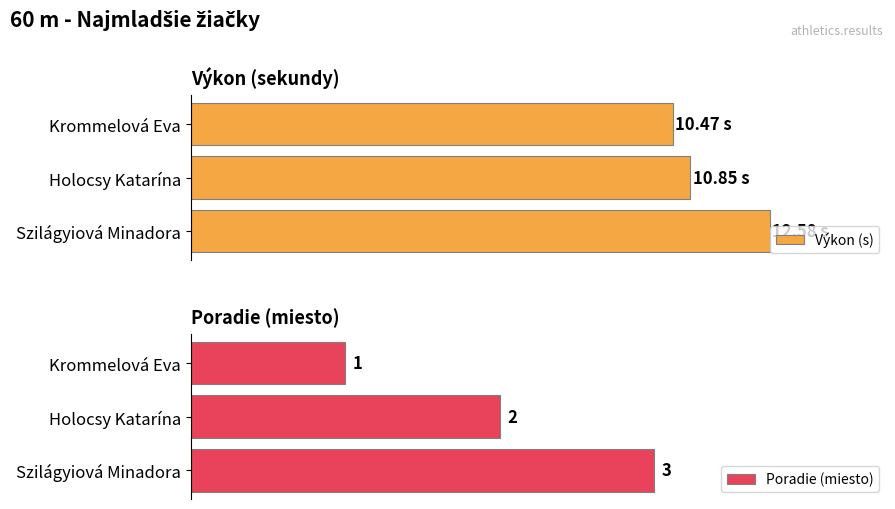

Where is Poradie (miesto) nearest to the value 2?

Holocsy Katarína